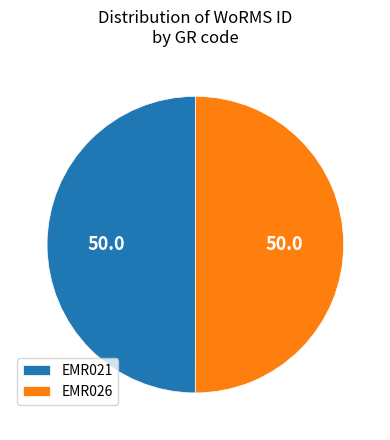

Approximately how many times larger is the value at EMR021 compared to EMR026?

1.0